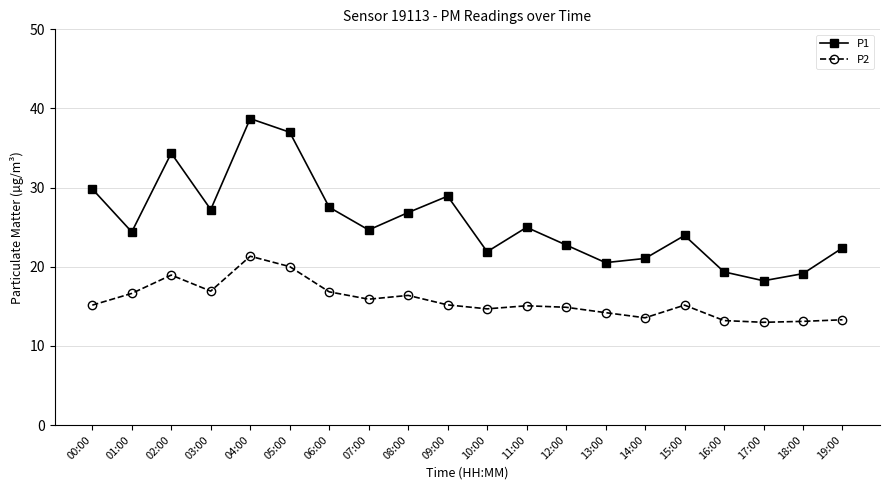

Where is the first local minimum for P1?

01:00